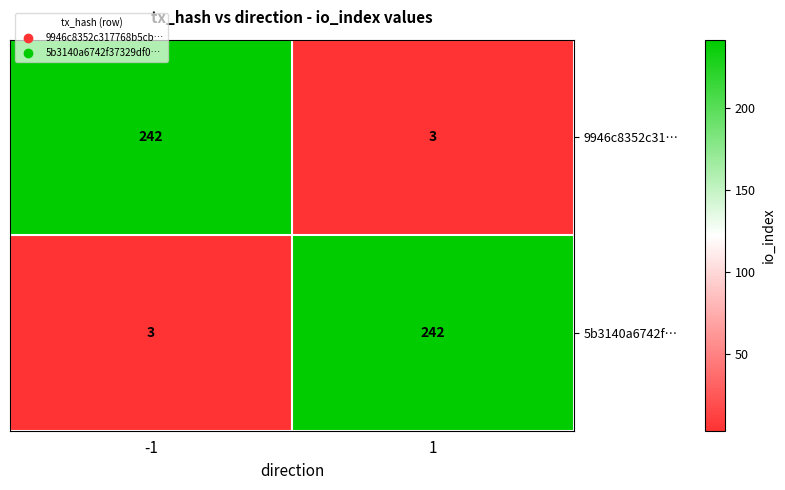

Read the 5b3140a6742f… value at 1, to the nearest 5.

240